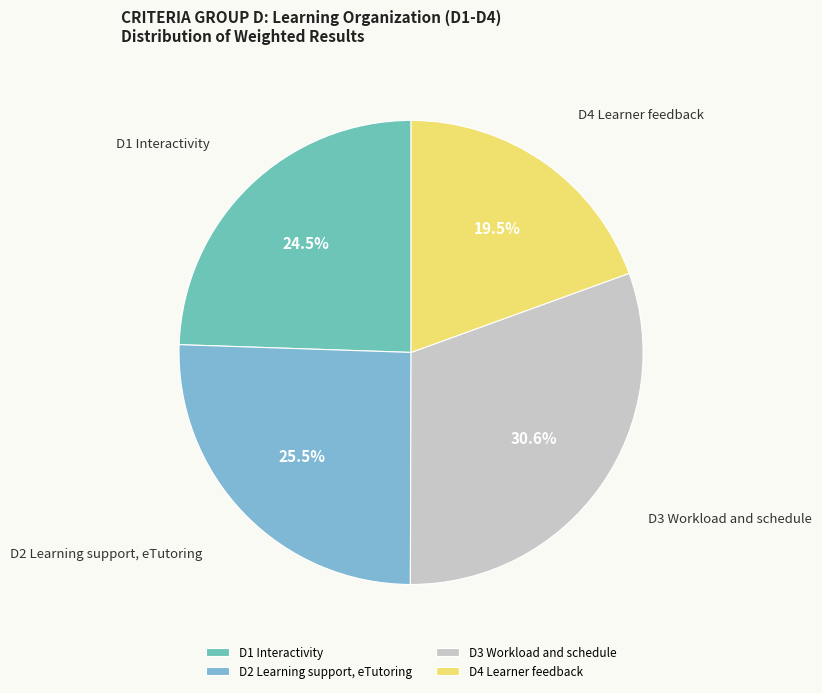

To the nearest percent, what is the average slice percentage?

25%